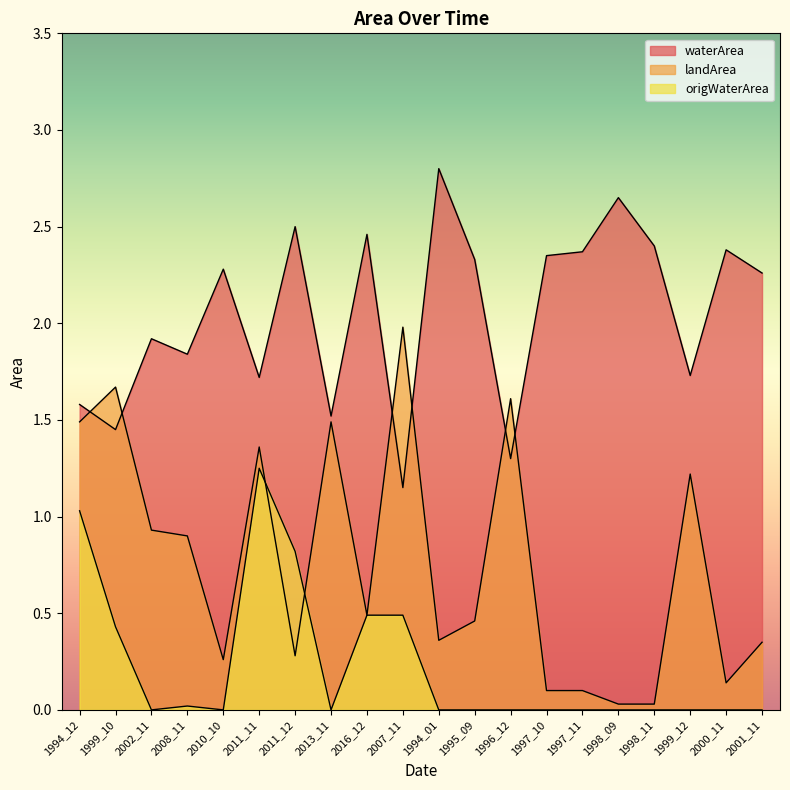

How many interior local valleys does the origWaterArea series have?

3